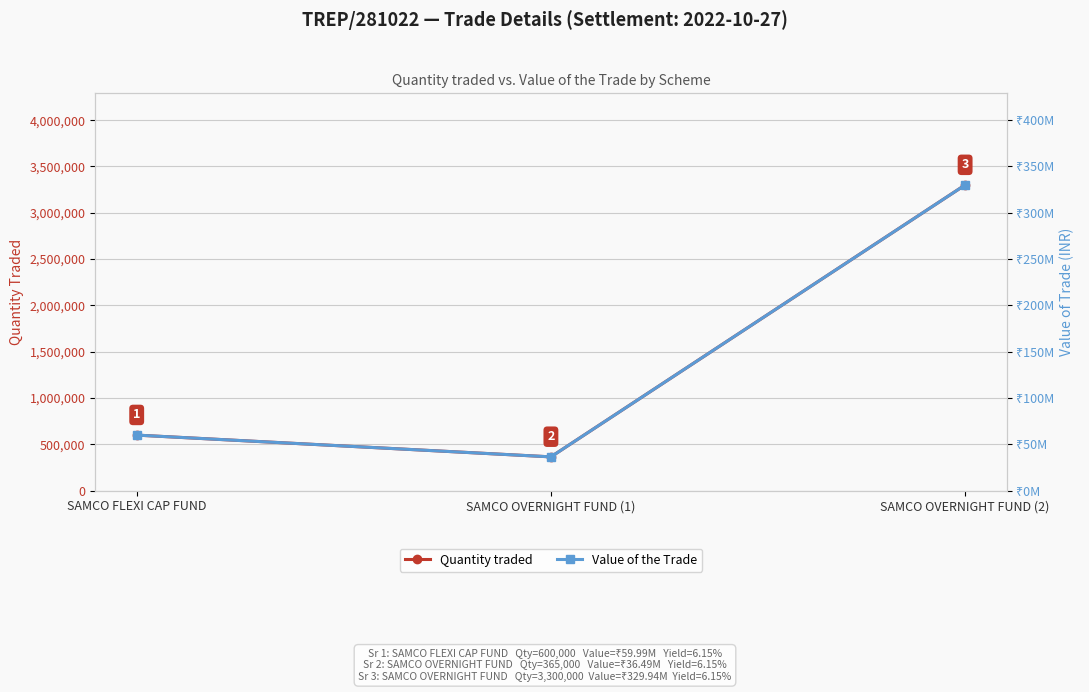

At which label does Quantity traded first exceed 600000?

SAMCO OVERNIGHT FUND (2)